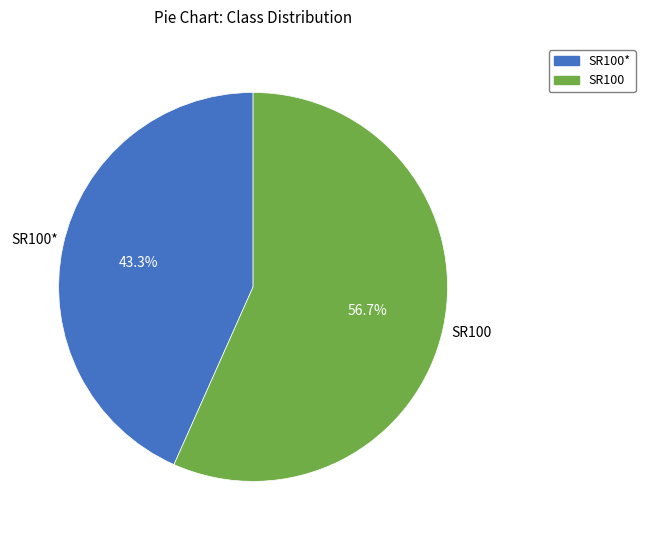

Does any single category account for the majority?

Yes